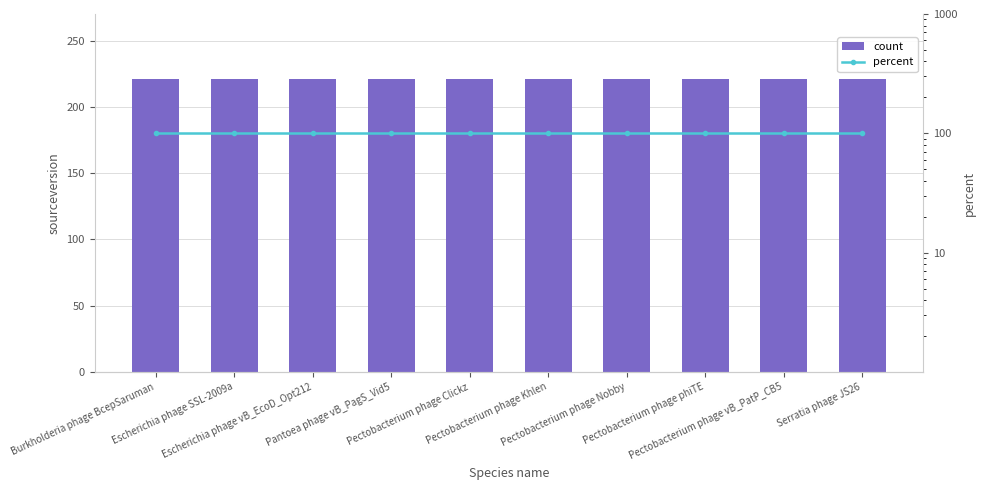

How many groups of bars are there?

10